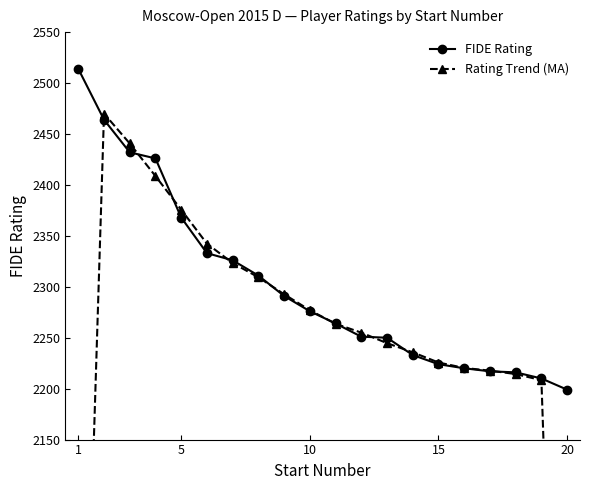

Which category has the lowest value in the FIDE Rating series?

20